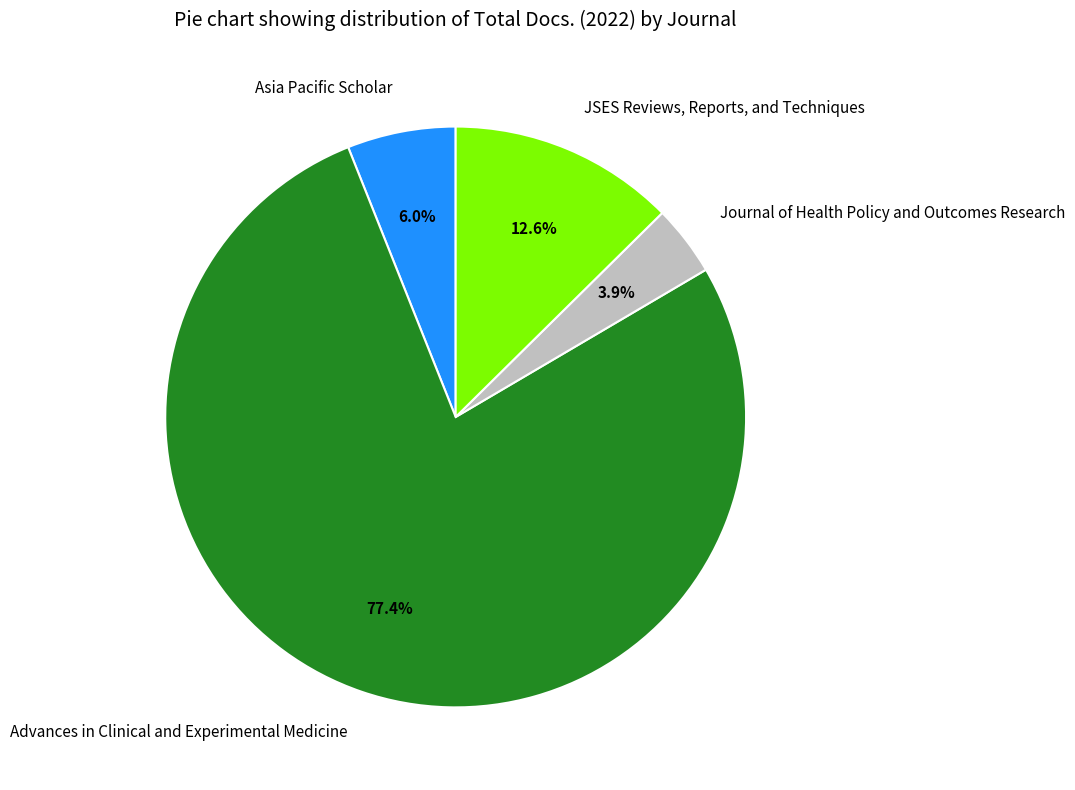

How much of the chart is everything except JSES Reviews, Reports, and Techniques?

87.4%